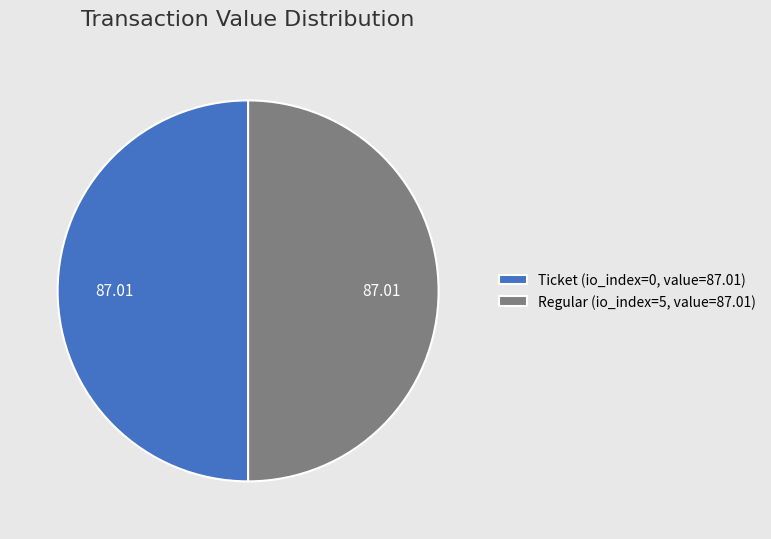

How many slices are in this pie chart?

2